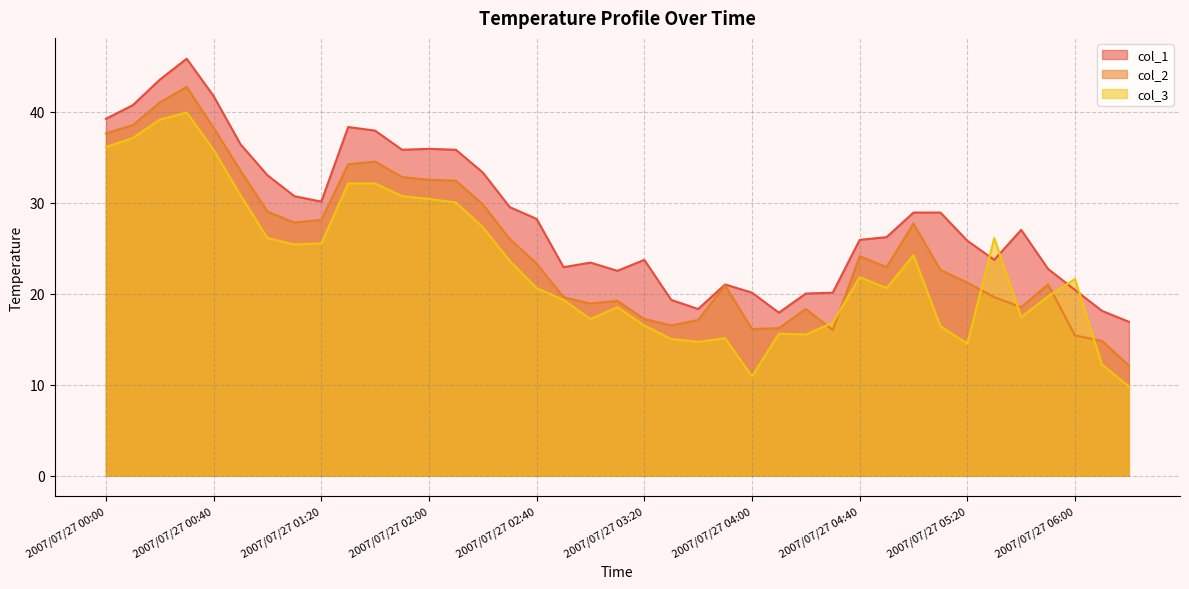

Rank the series by their average value, from lowest to highest.

col_3, col_2, col_1